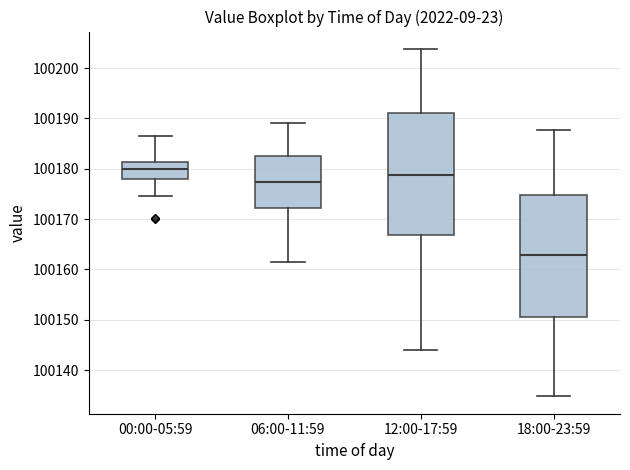

Which box's median line is the highest?

00:00-05:59